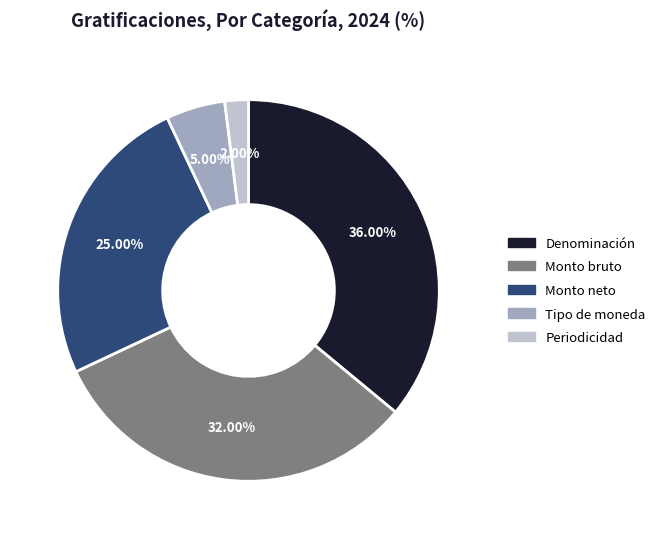

What is the ratio of the value at Periodicidad to the value at Tipo de moneda?

0.4